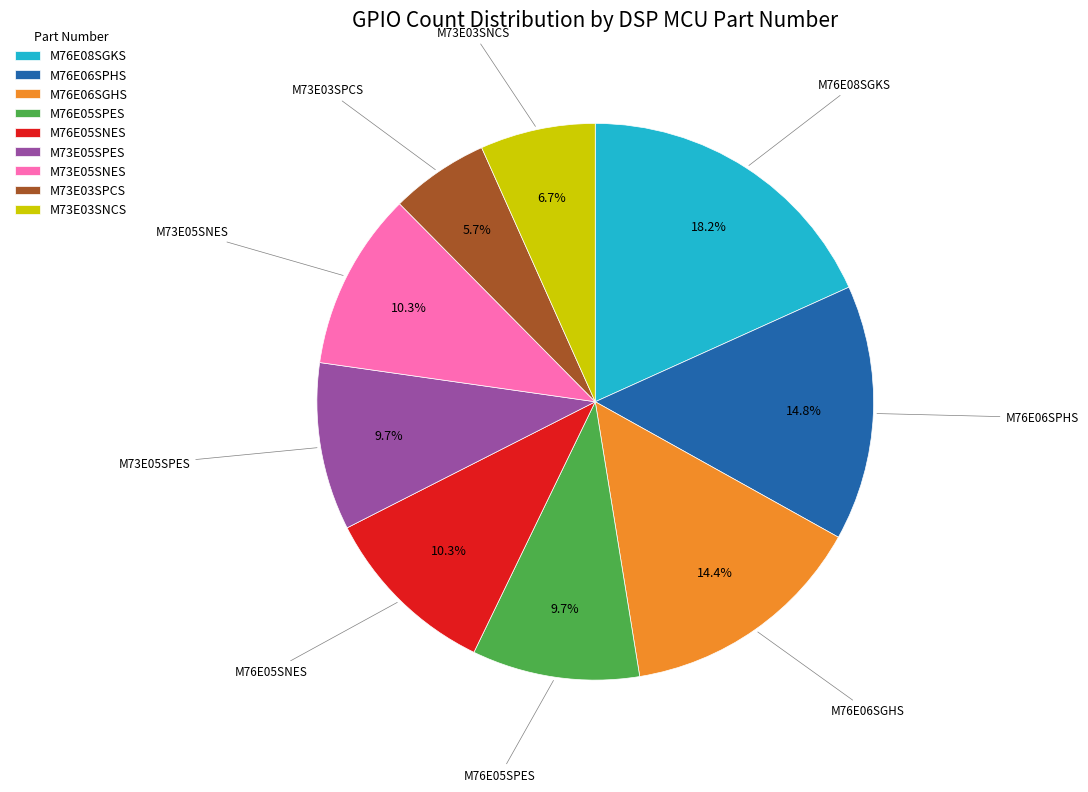

Count the number of slices in the pie.

9